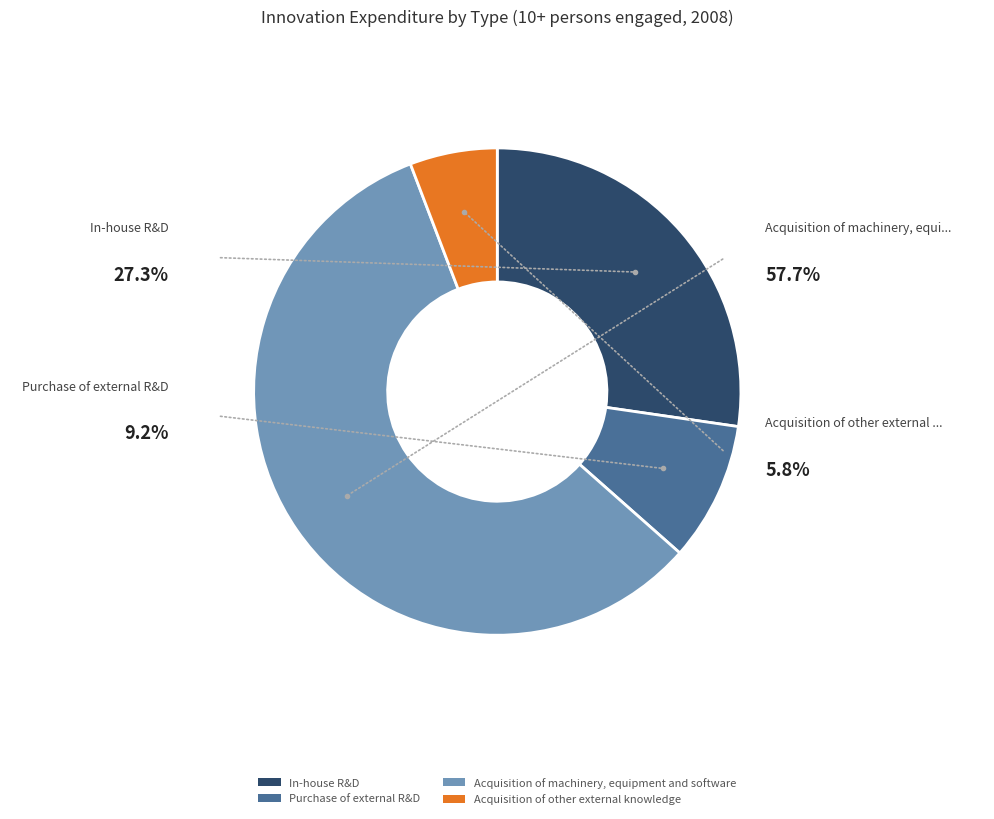

What is the majority slice?

Acquisition of machinery, equipment and software